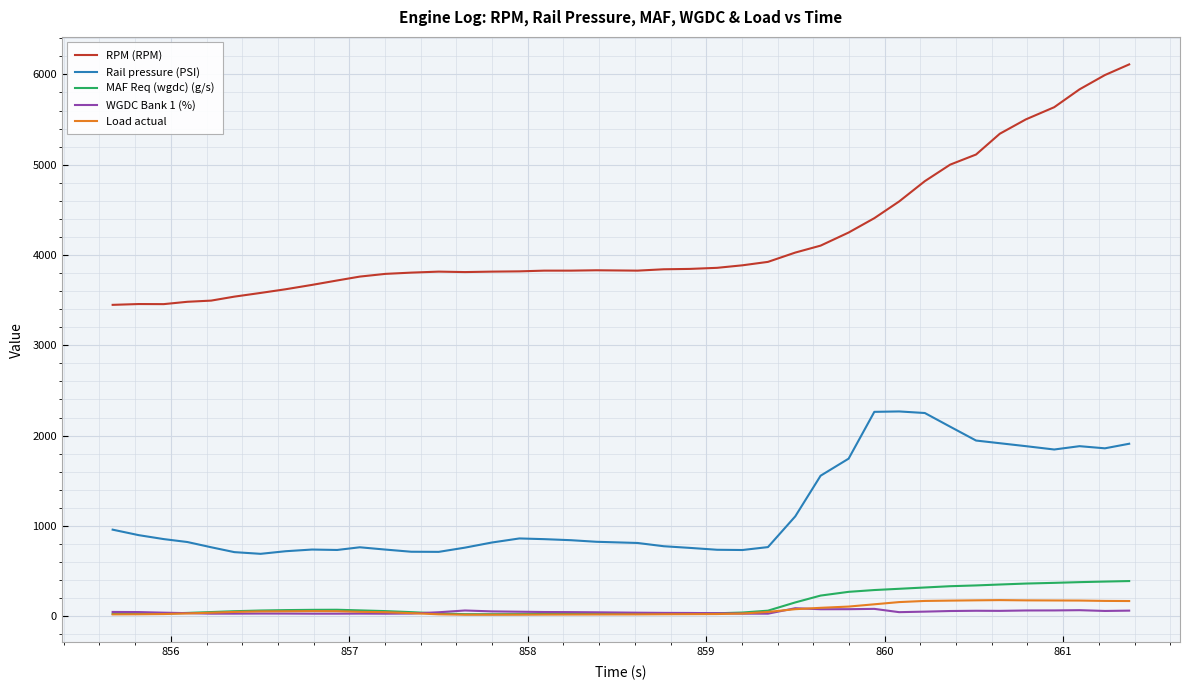

Which series has the largest range (max minus min)?

RPM (RPM)